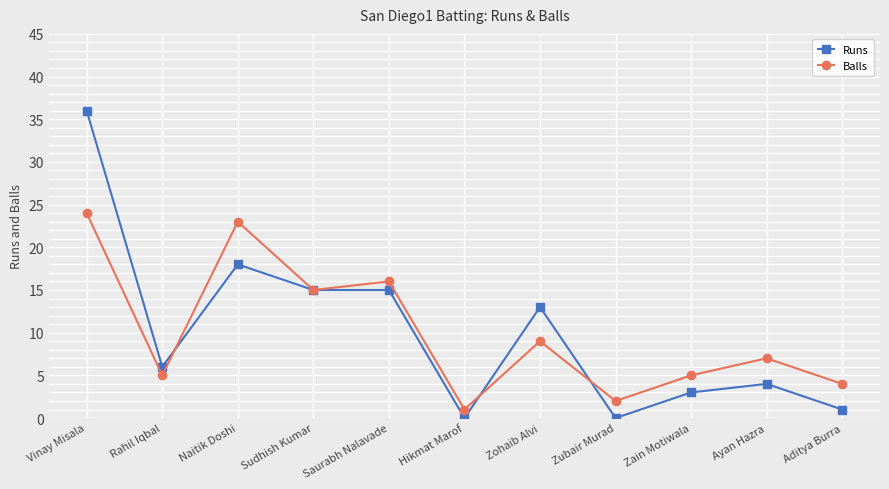

Where do Balls and Runs first cross each other?

Rahil Iqbal and Naitik Doshi